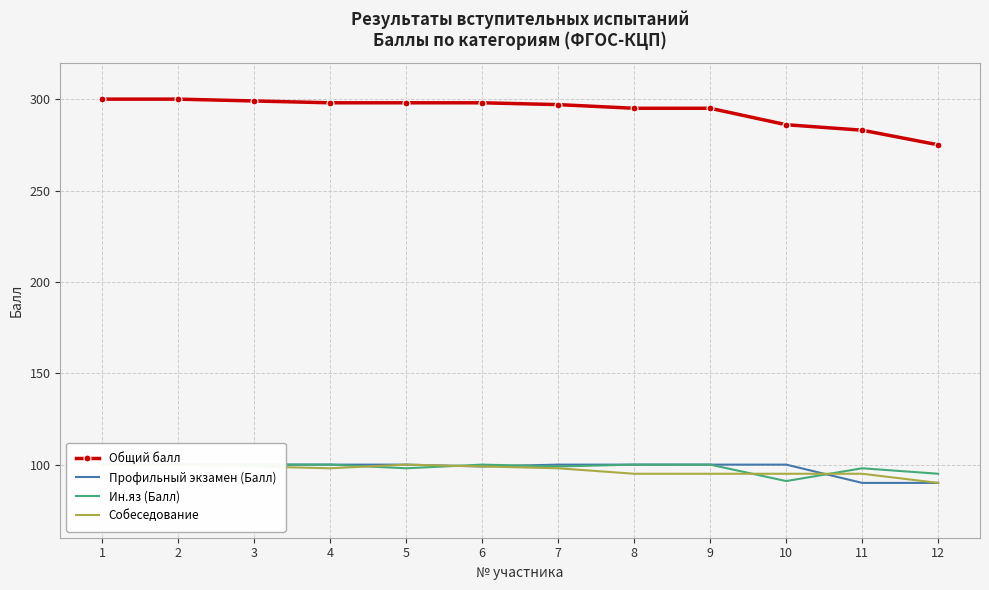

Between 6 and 11, which series saw the biggest shift?

Общий балл